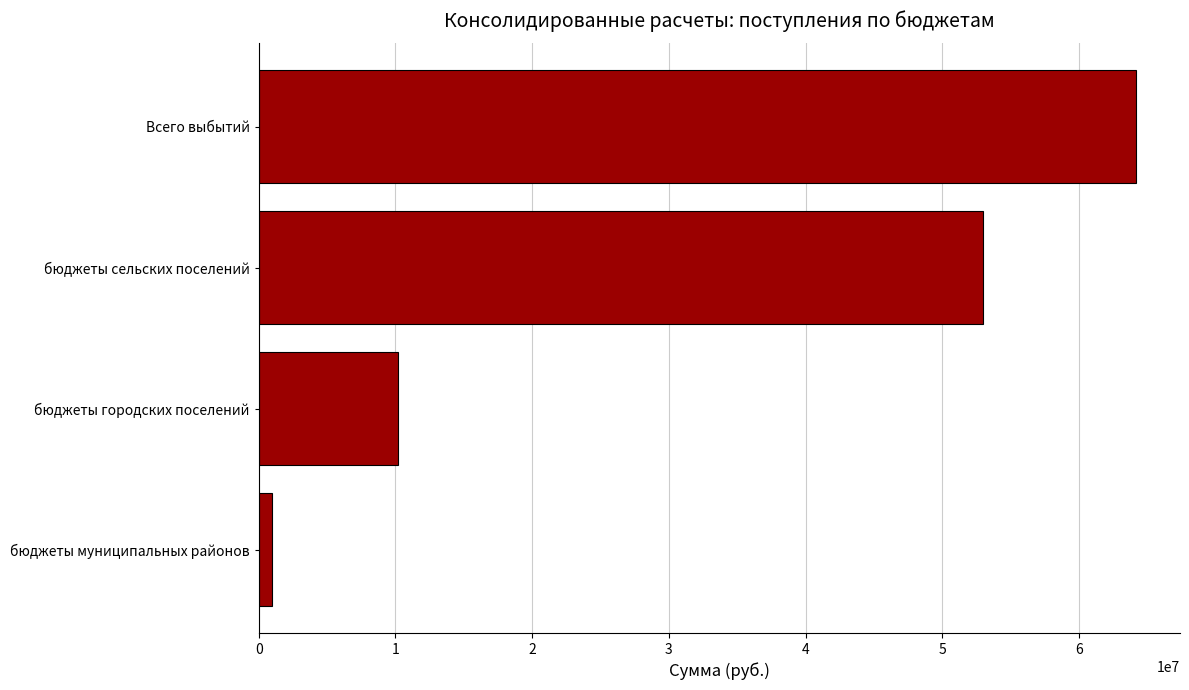

What is the average value?

32083911.1